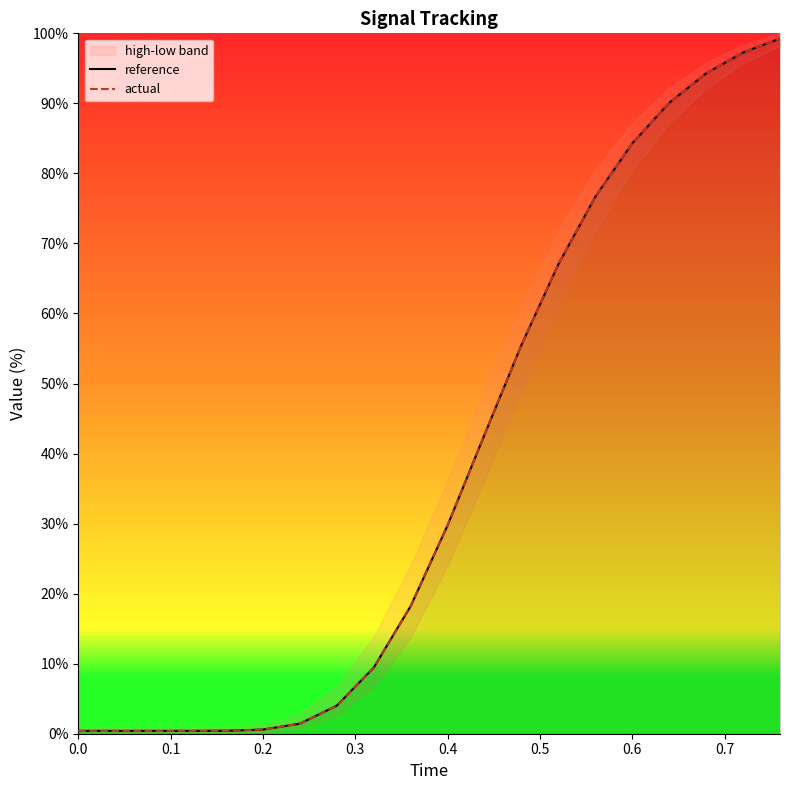

The value of actual at 0.0 is 0.4. True or false?

True